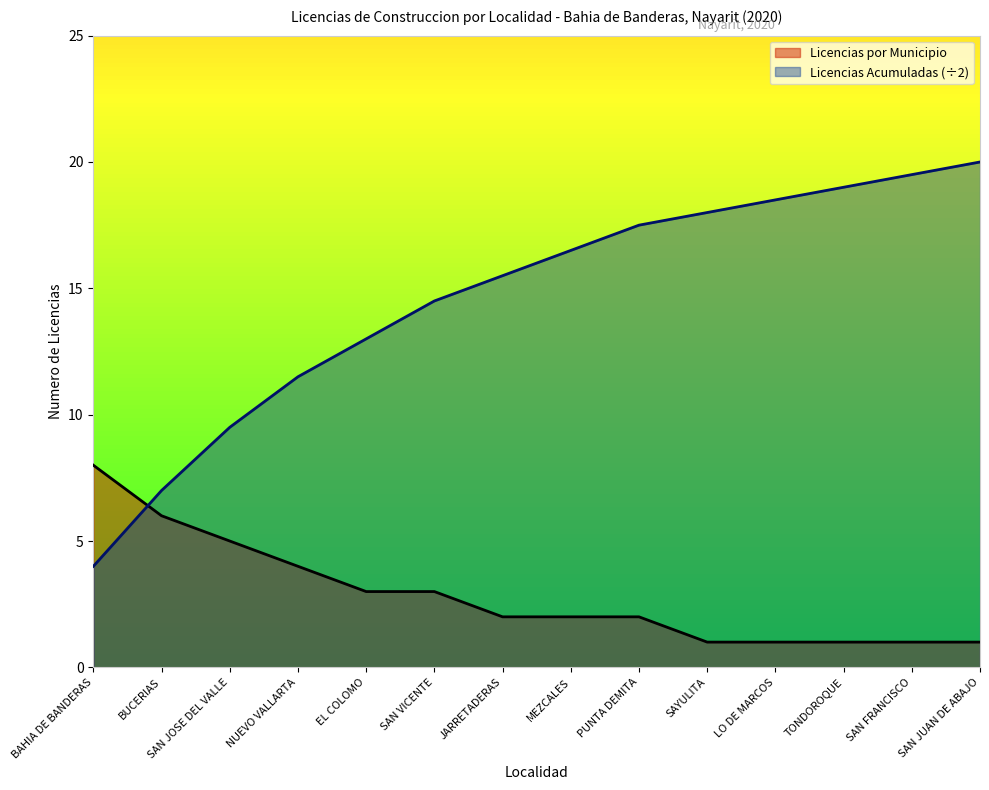

True or false: Licencias por Municipio and Licencias Acumuladas cross at least once.

True